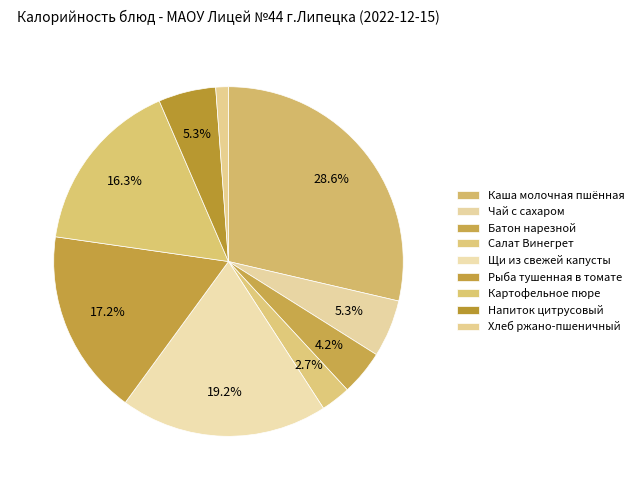

To the nearest percent, what is the difference between the Напиток цитрусовый and Салат Винегрет slice percentages?

3%